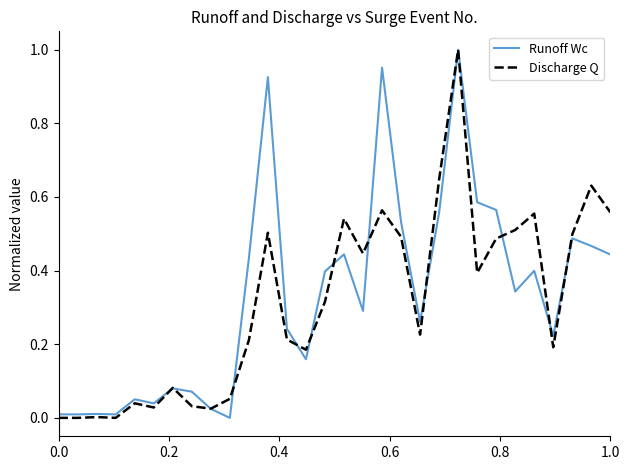

Does the chart have visible grid lines?

No